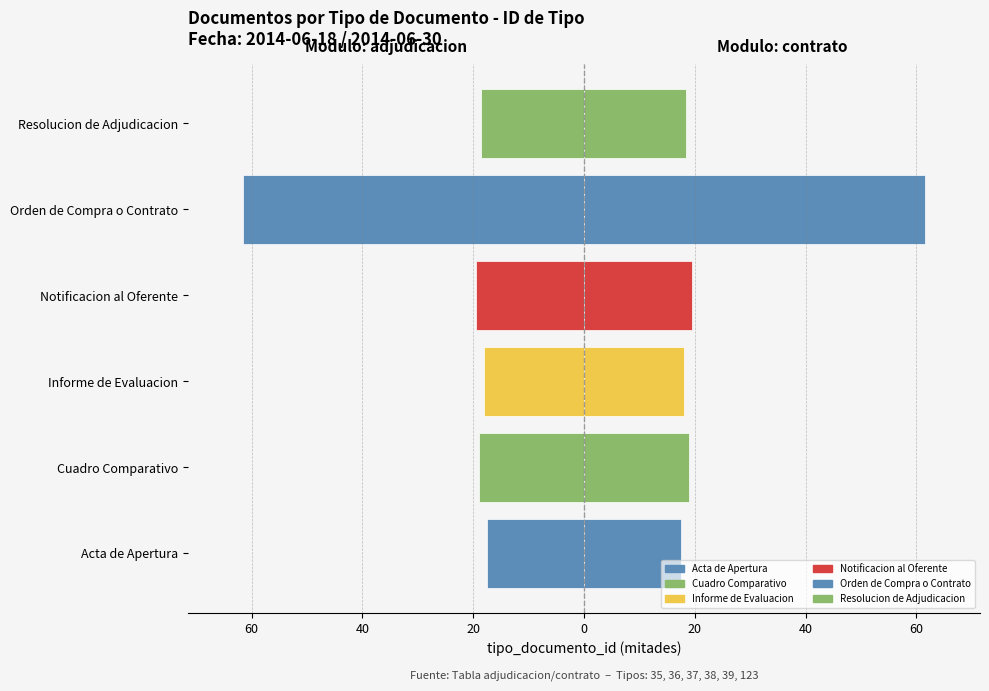

What is the smallest value displayed?

-61.5